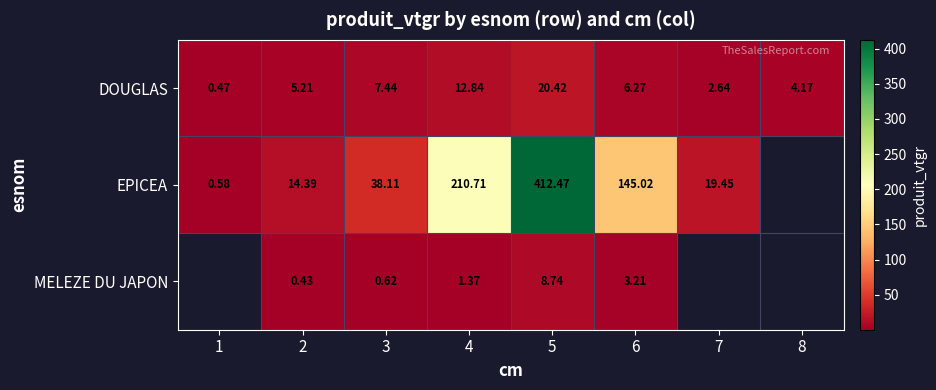

Is the value of EPICEA at 1 greater than the value of DOUGLAS at 1?

Yes